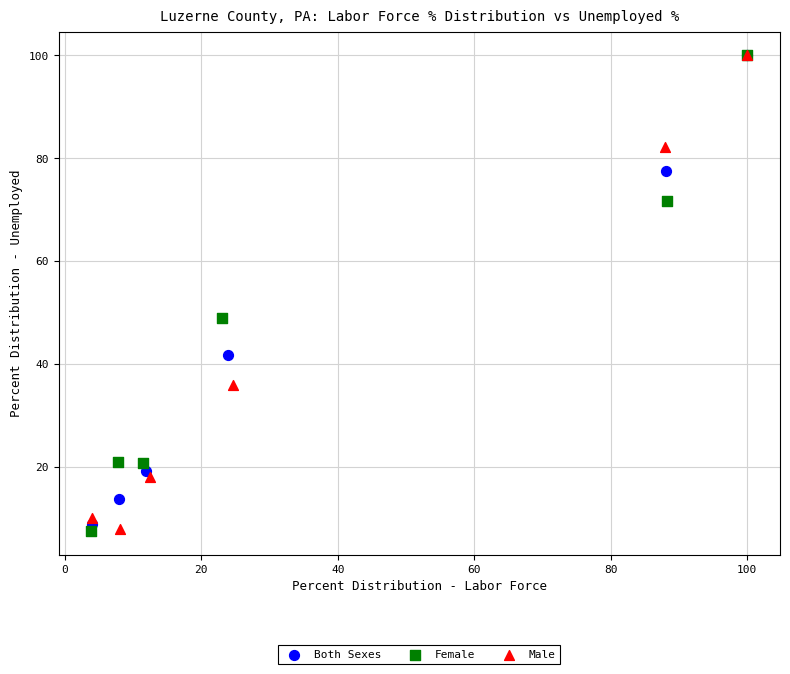

What are all the series names shown in the legend?

Both Sexes, Female, Male